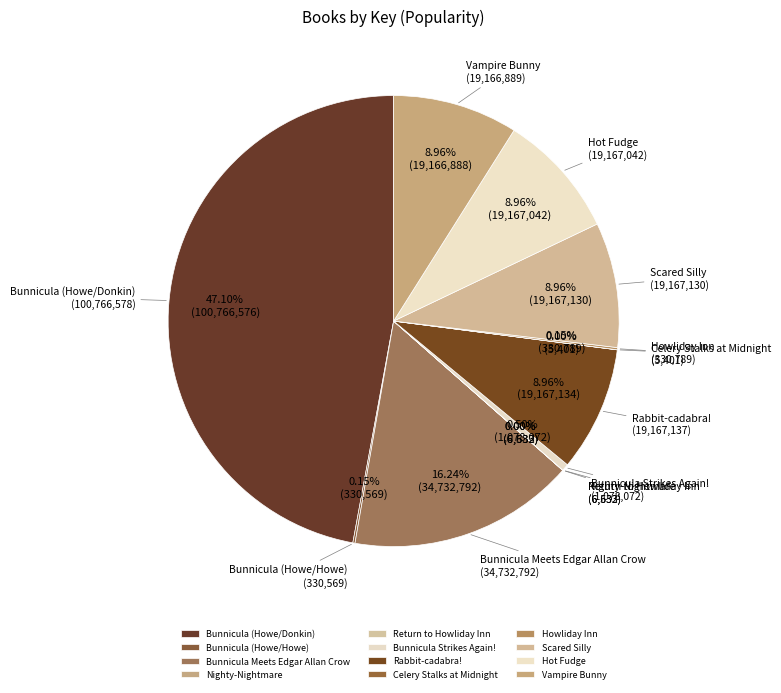

Which slice is the largest?

Bunnicula (Howe/Donkin)